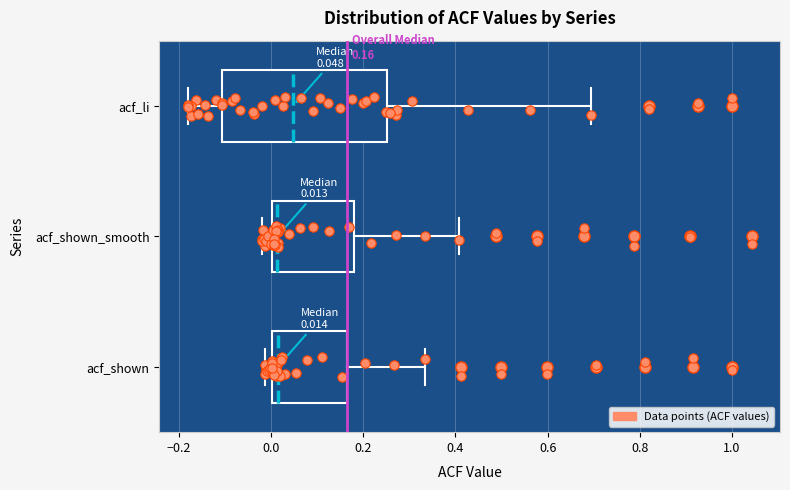

Comparing the boxes themselves (not the whiskers), which one is the widest?

acf_li